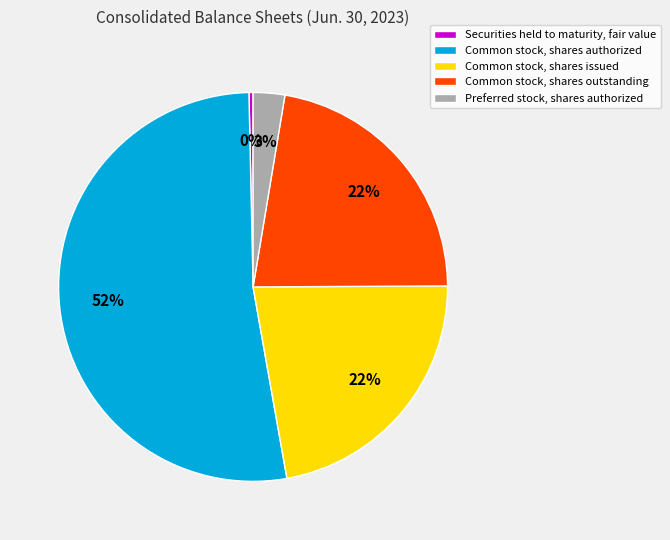

Which slice is the smallest?

Securities held to maturity, fair value